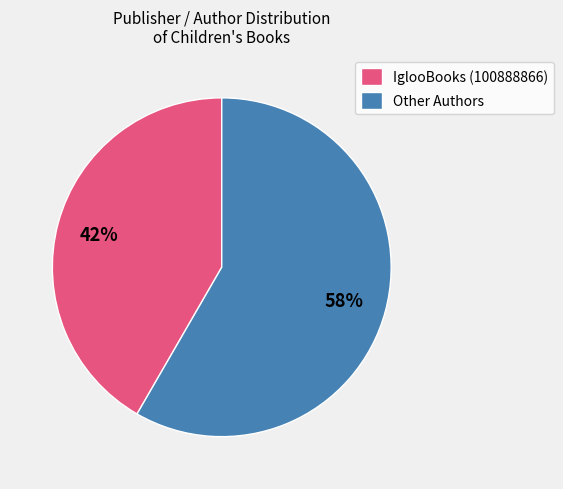

Is there any slice that represents more than half of the pie?

Yes